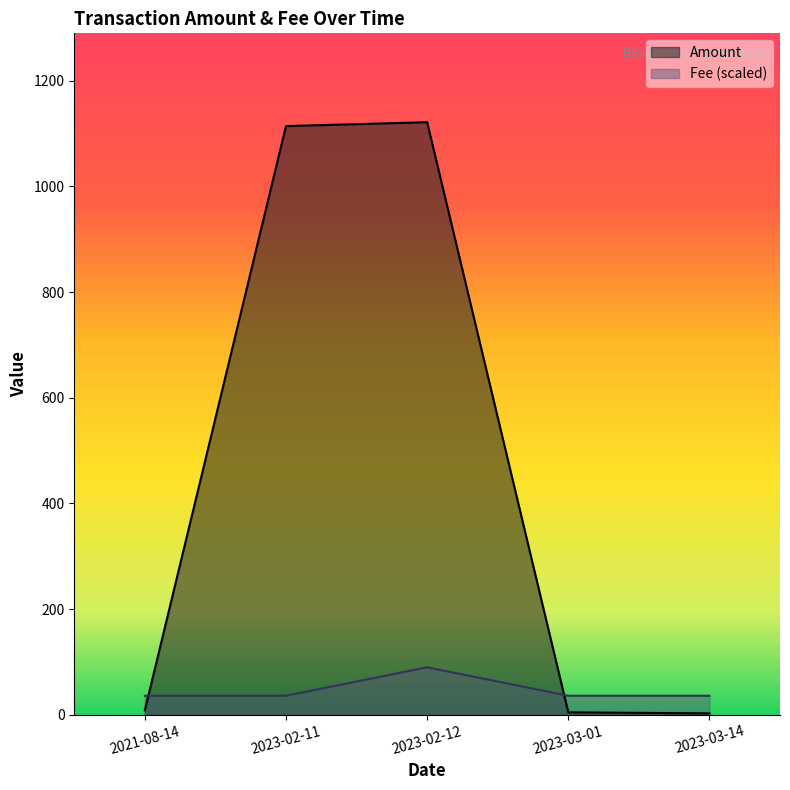

What is the greatest value displayed?

1121.4